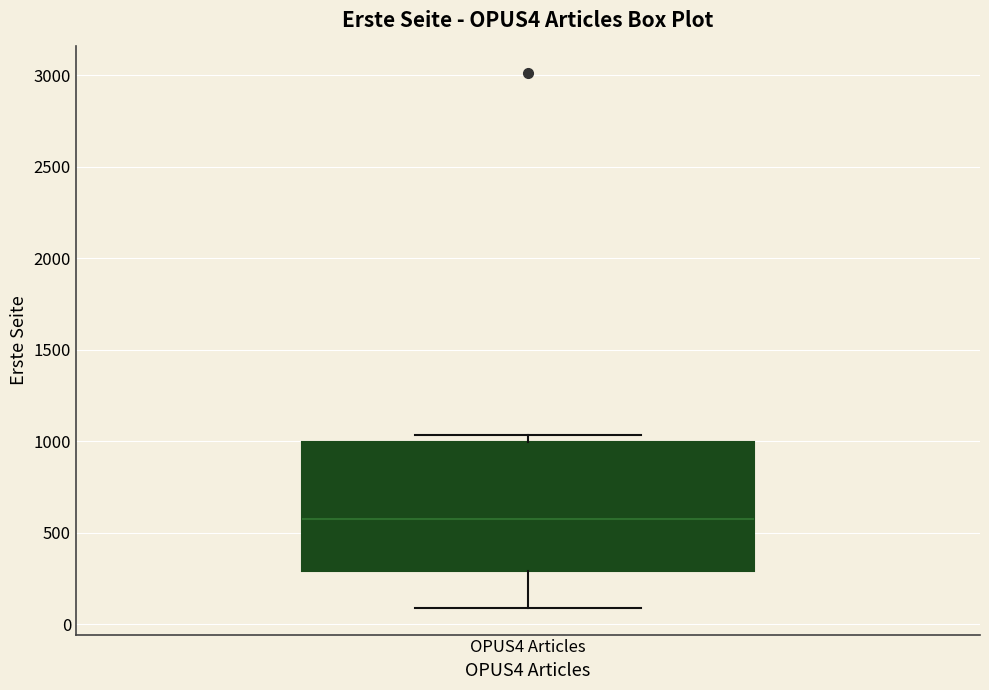

Transcribe this box plot: give where the median line is, the range the box spans, and where the two whiskers end, as read against the y-axis. The values are not printed on the chart, so give them approximately, as read against the axis.

median 600, box 300 to 1000, whiskers 100 to 1050